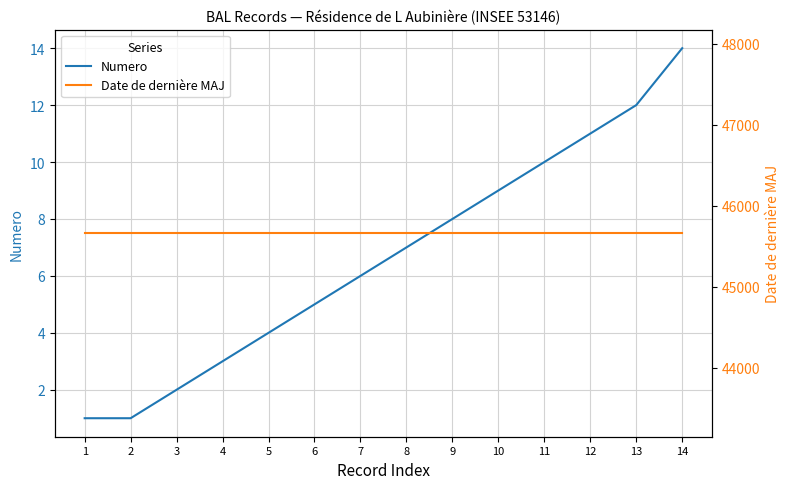

Reading left to right, list all the values displayed in this chart.

Numero: 1	1	2	3	4	5	6	7	8	9	10	11	12	14
Date de dernière MAJ: 45663	45663	45663	45663	45663	45663	45663	45663	45663	45663	45663	45663	45663	45663